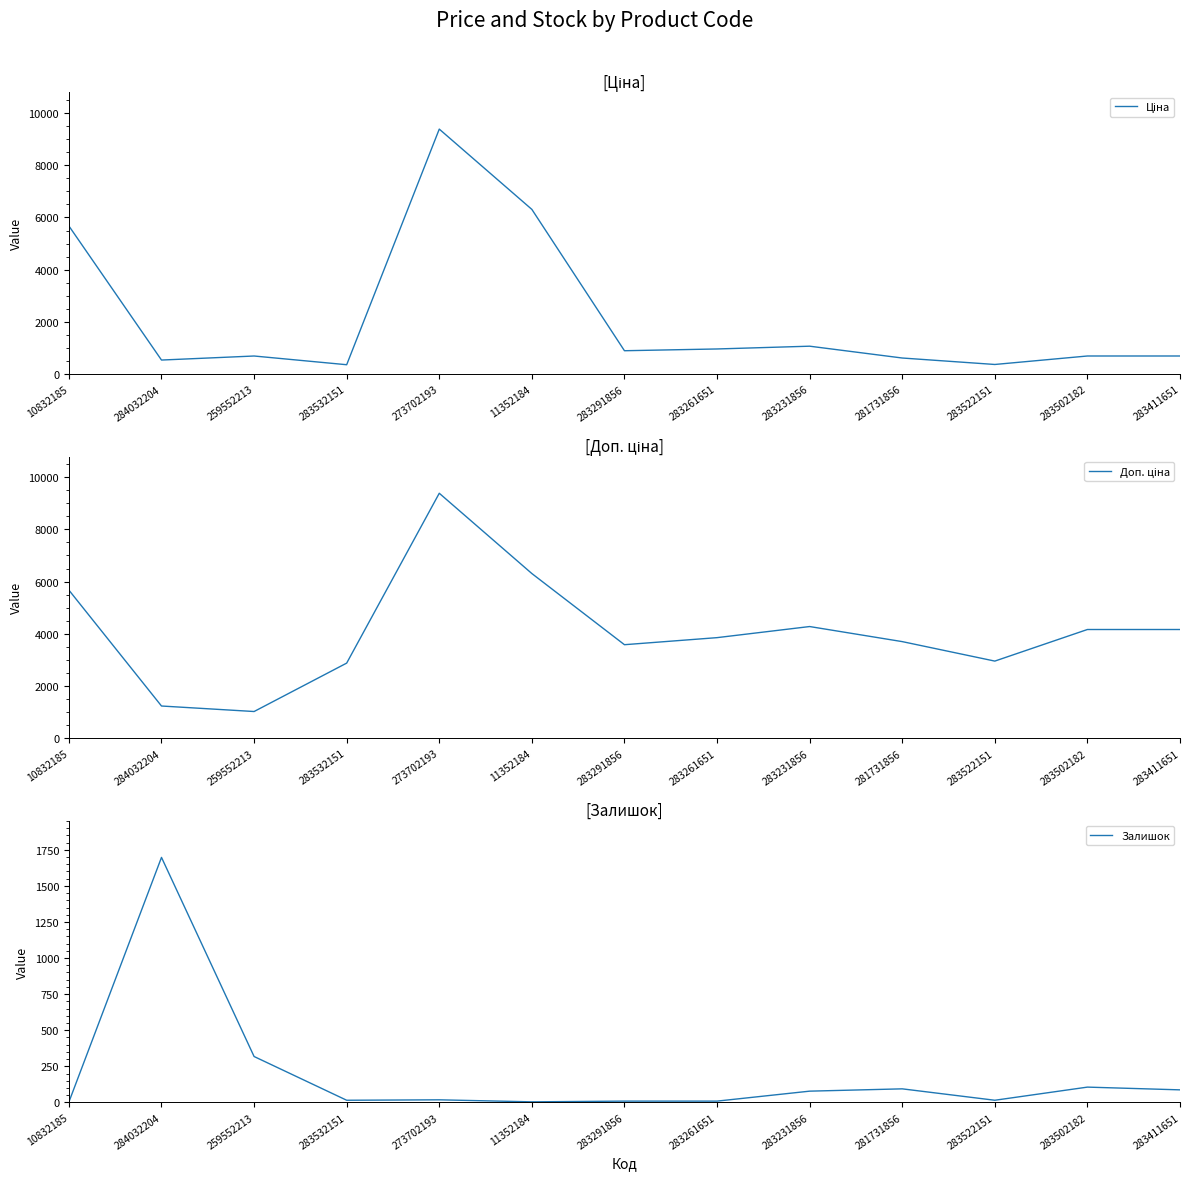

True or false: Доп. ціна and Ціна intersect in this chart.

False